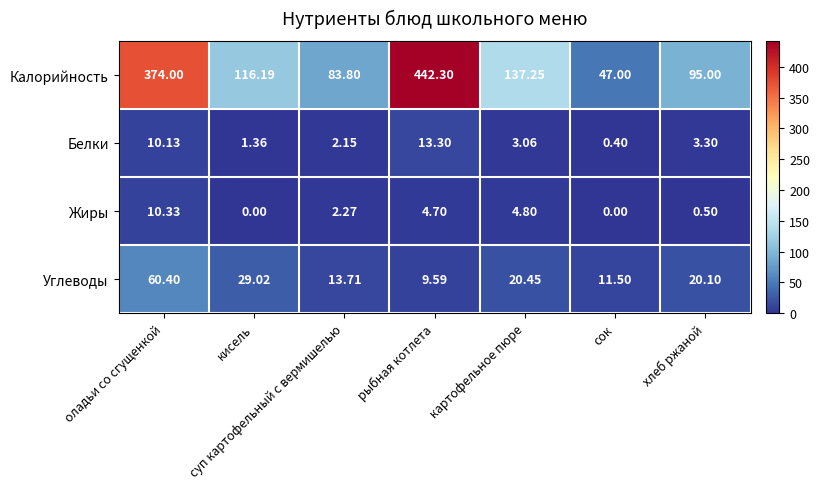

Which series has the widest spread of values?

Калорийность